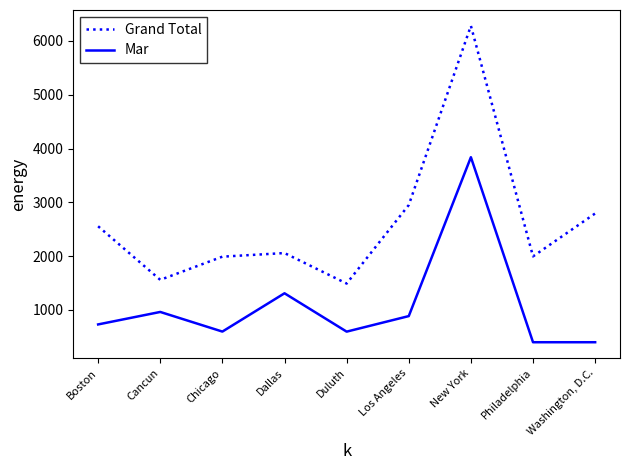

Which label corresponds to the largest value in the chart?

New York